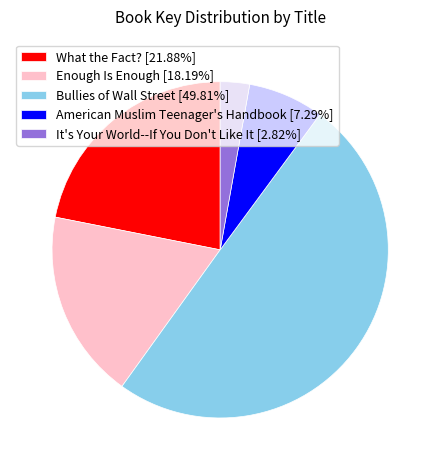

Do What the Fact? [21.88%] and Bullies of Wall Street [49.81%] together represent more than half of the pie?

Yes